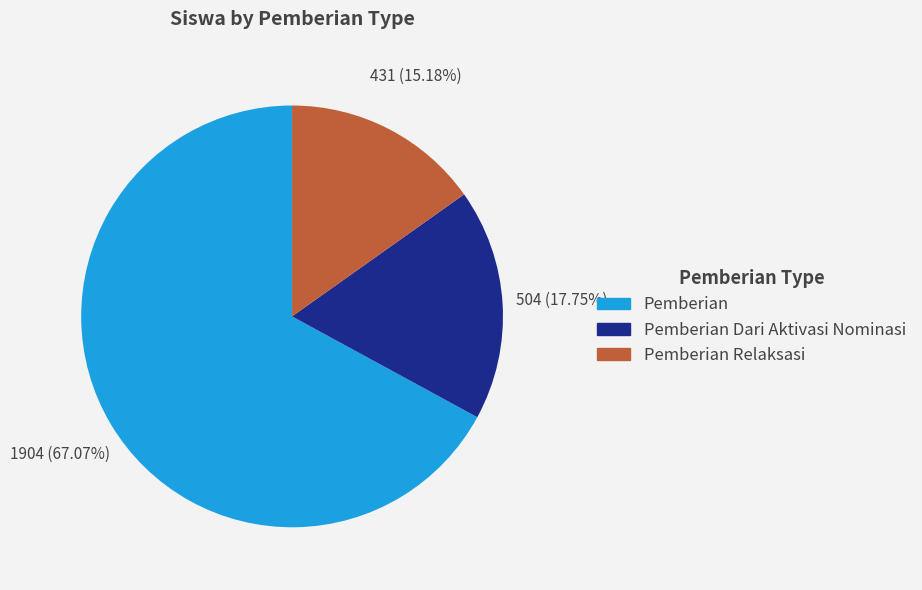

Which has a higher value, Pemberian Dari Aktivasi Nominasi or Pemberian Relaksasi?

Pemberian Dari Aktivasi Nominasi